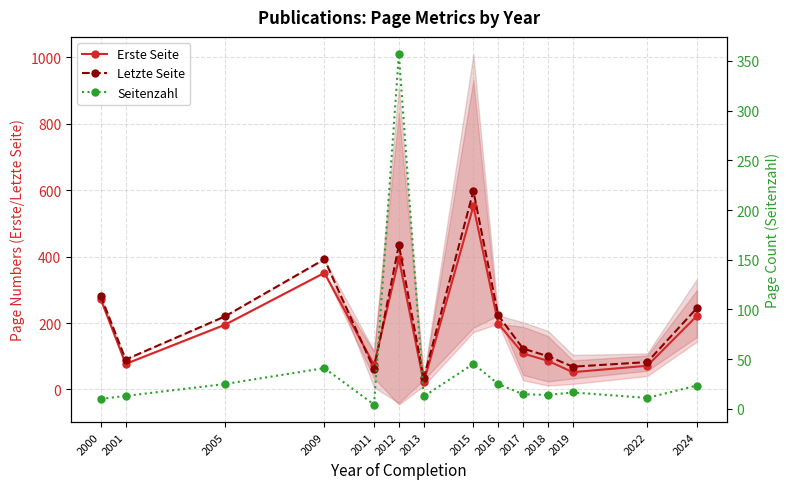

How many interior local valleys does the Erste Seite series have?

4